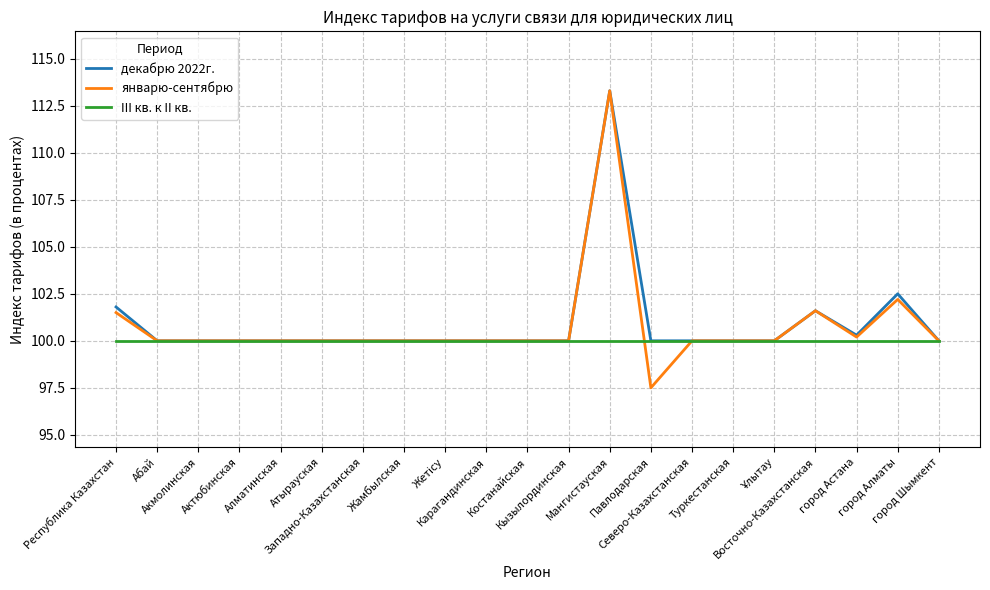

What is the minimum value for III кв. к II кв.?

100.0